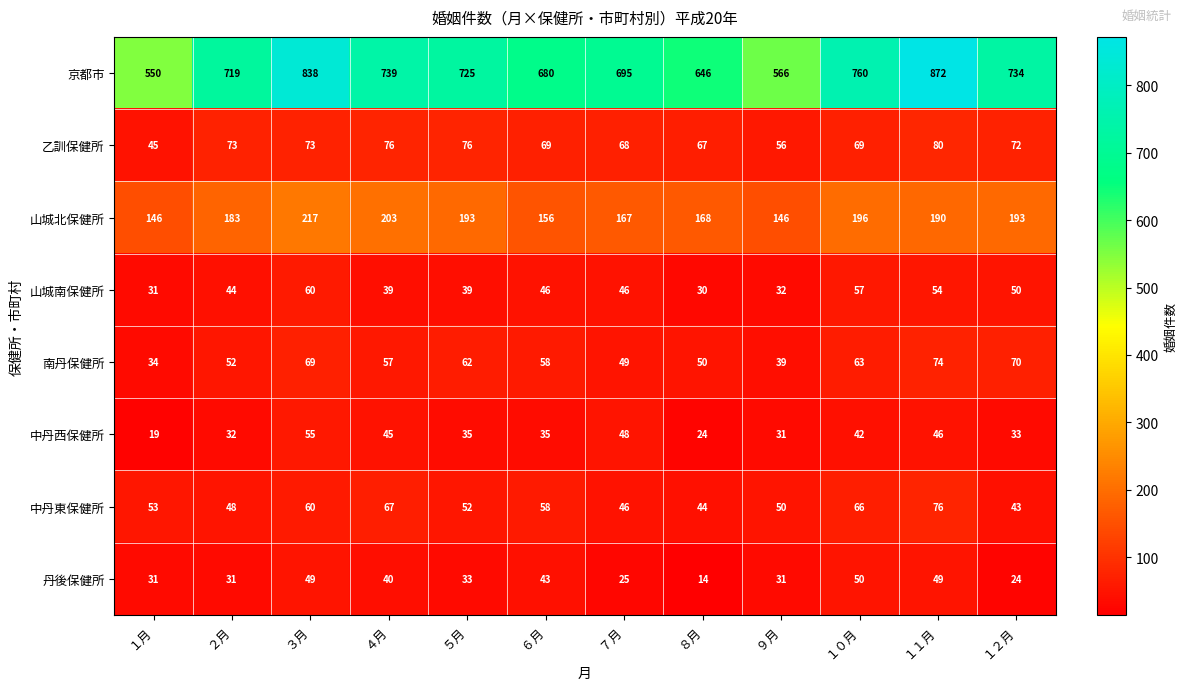

At how many categories does at least one series exceed 863?

1